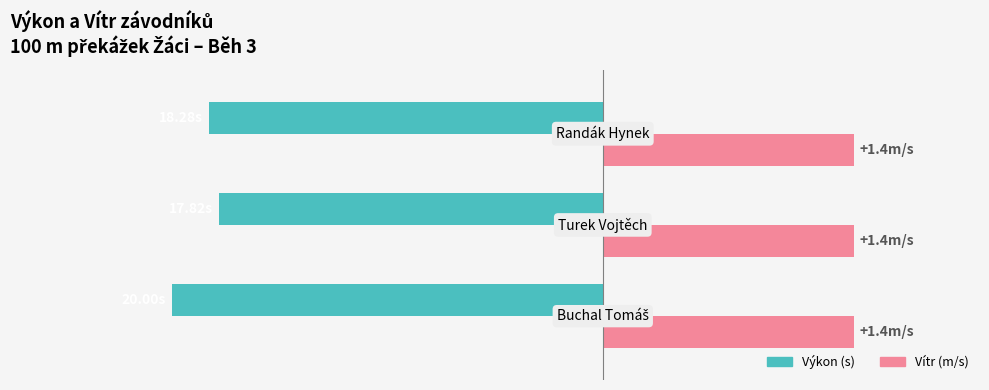

Does the chart contain stacked bars?

No